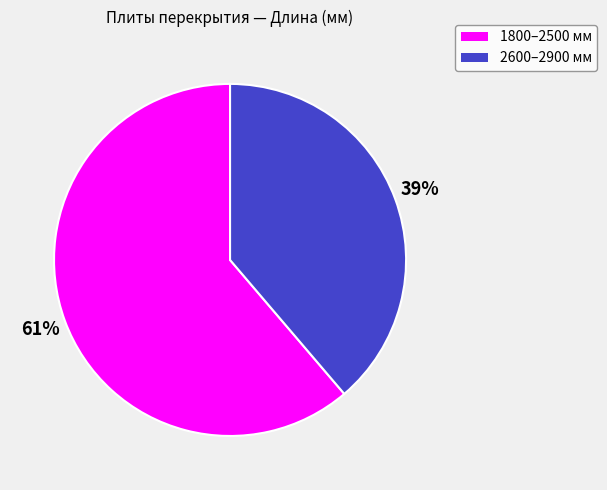

To the nearest percent, what is the average slice percentage?

50%